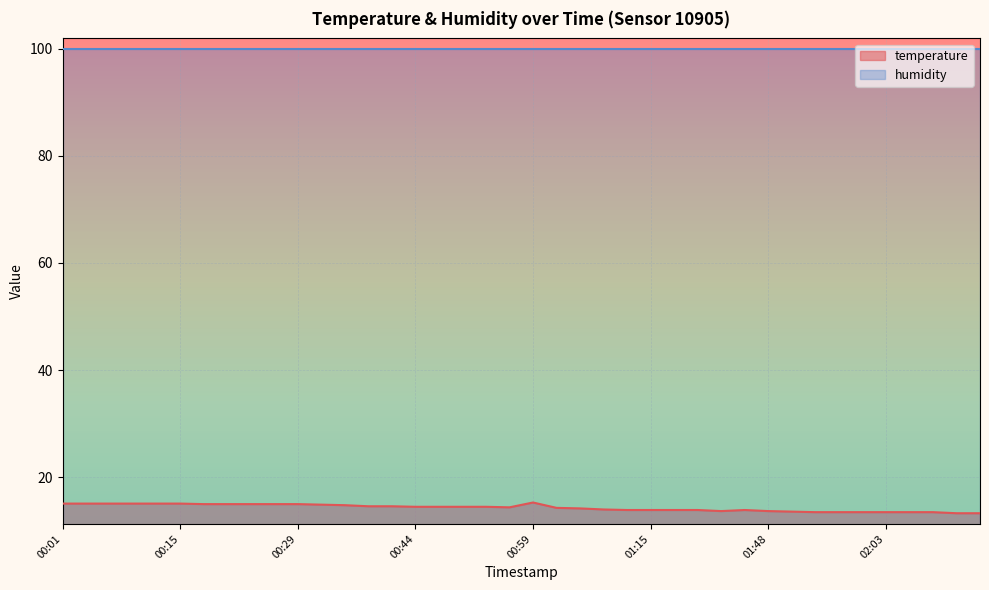

Is it true that the value at 02:00 is 22.5?

False